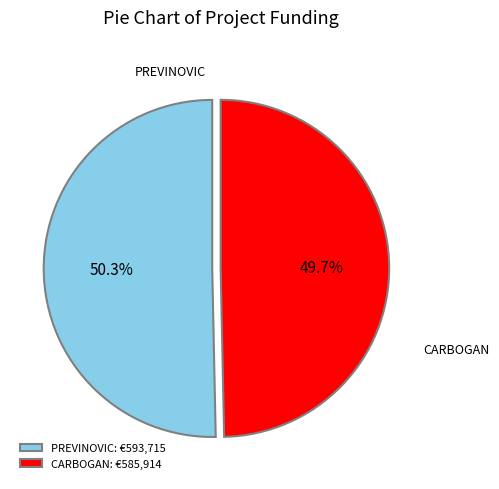

How many slices are in this pie chart?

2